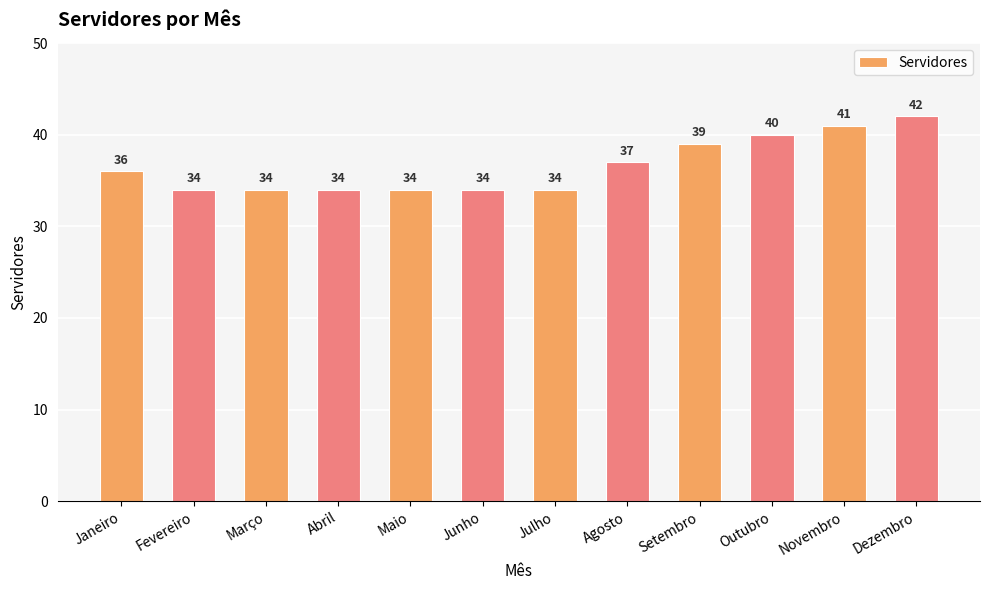

What is the value of the 9th bar from the left?

39